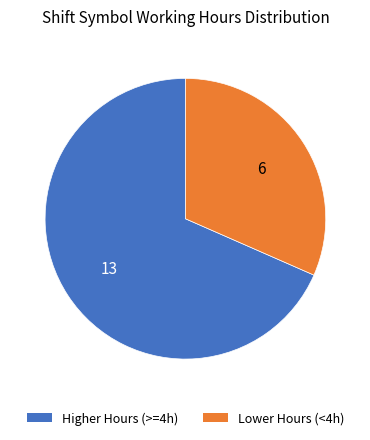

Approximately how many times larger is the value at Higher Hours (>=4h) compared to Lower Hours (<4h)?

2.2